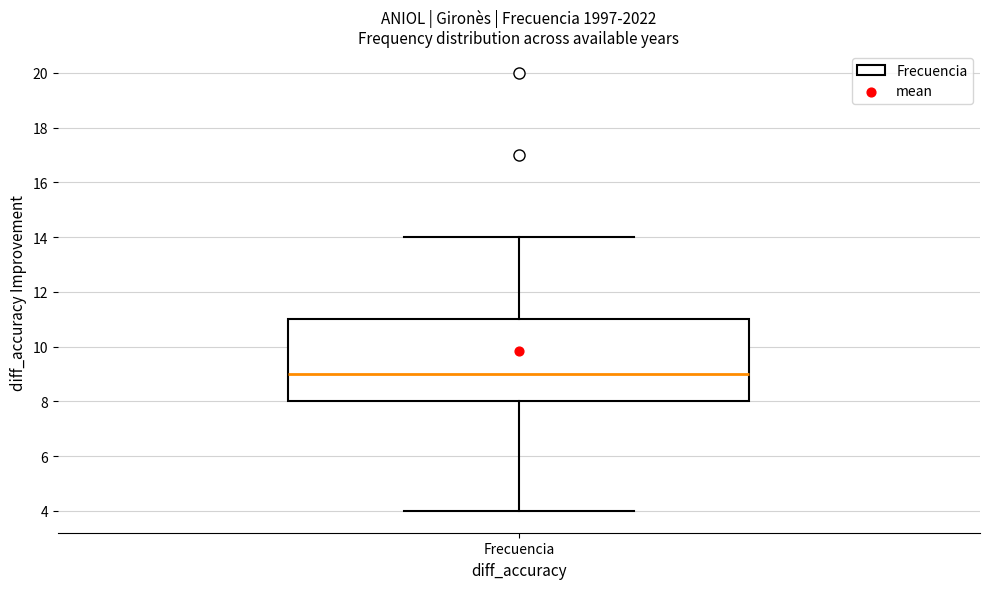

Transcribe this box plot: give where the median line is, the range the box spans, and where the two whiskers end, as read against the y-axis. The values are not printed on the chart, so give them approximately, as read against the axis.

median 9, box 8 to 11, whiskers 4 to 14